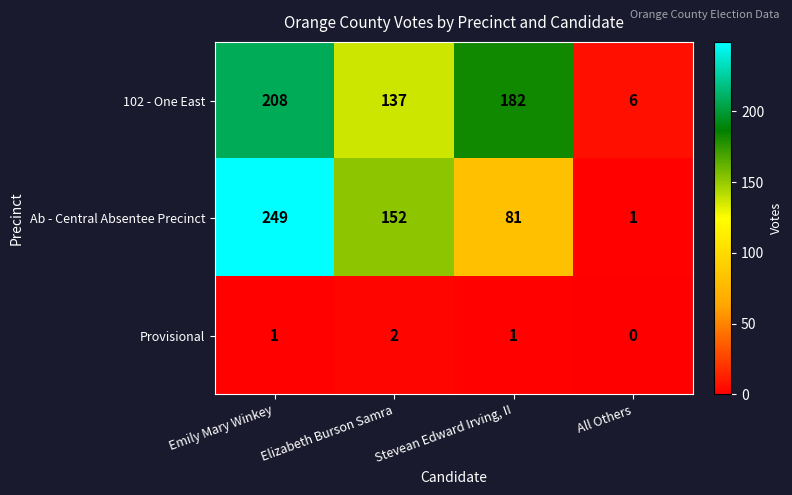

Reading right to left, what are all the values shown in this chart?

102 - One East: All Others=6	Stevean Edward Irving, II=182	Elizabeth Burson Samra=137	Emily Mary Winkey=208
Ab - Central Absentee Precinct: All Others=1	Stevean Edward Irving, II=81	Elizabeth Burson Samra=152	Emily Mary Winkey=249
Provisional: All Others=0	Stevean Edward Irving, II=1	Elizabeth Burson Samra=2	Emily Mary Winkey=1